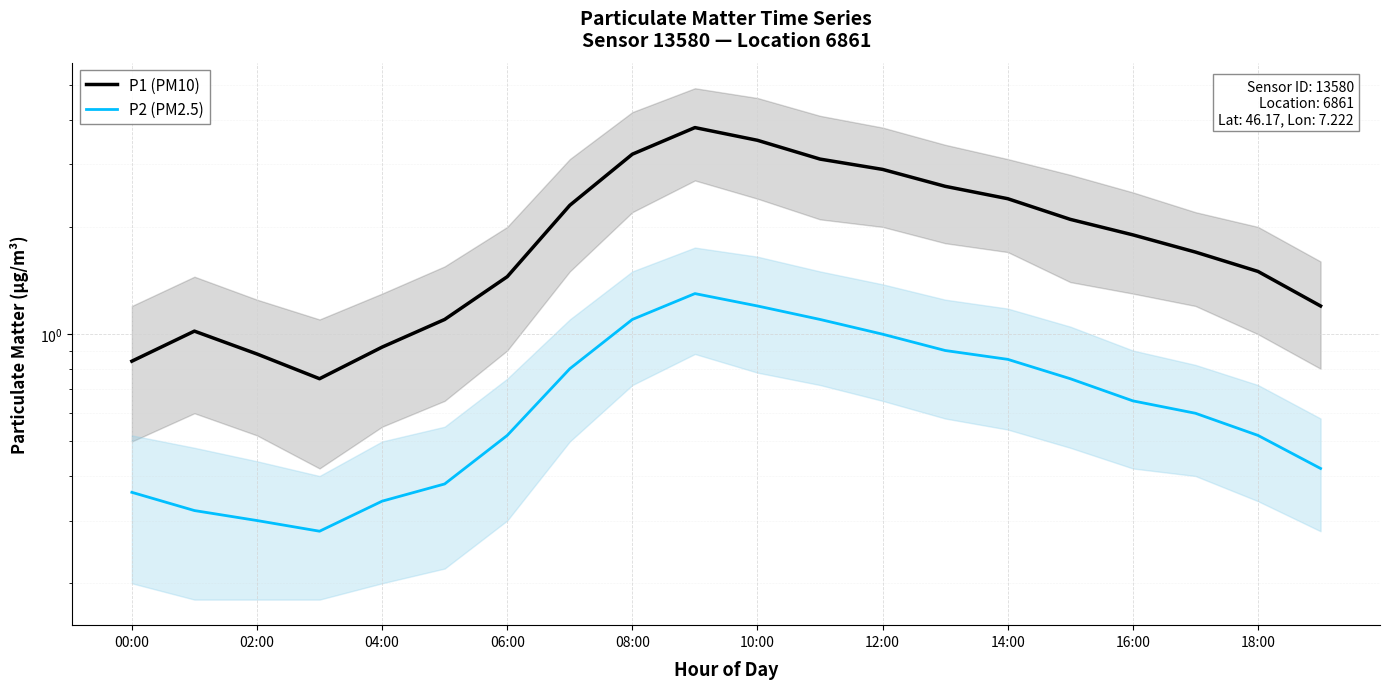

What is the spread (max minus min) of values at 02:00?

0.6